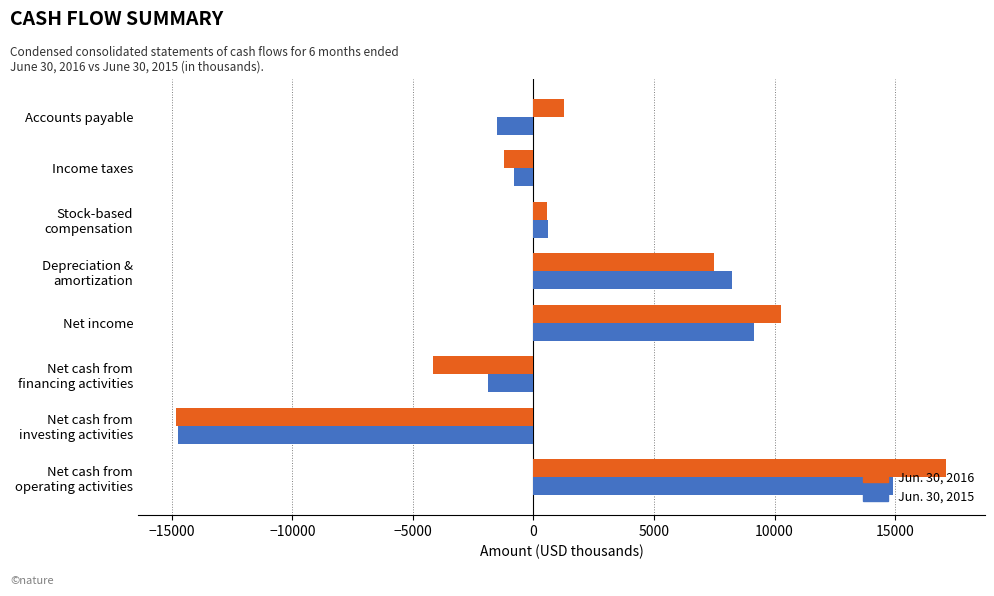

True or false: Jun. 30, 2016 has a value of 10270 at Net income.

True